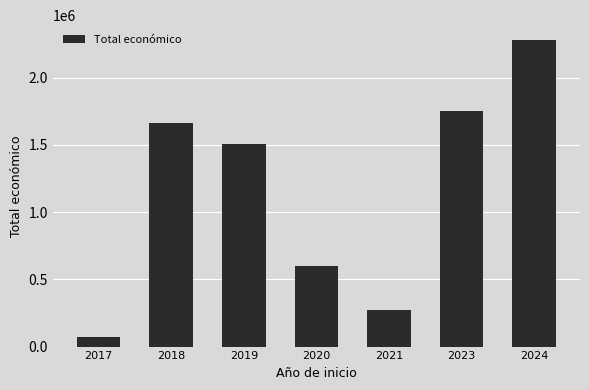

True or false: the data shows 1661586 at 2018.

True